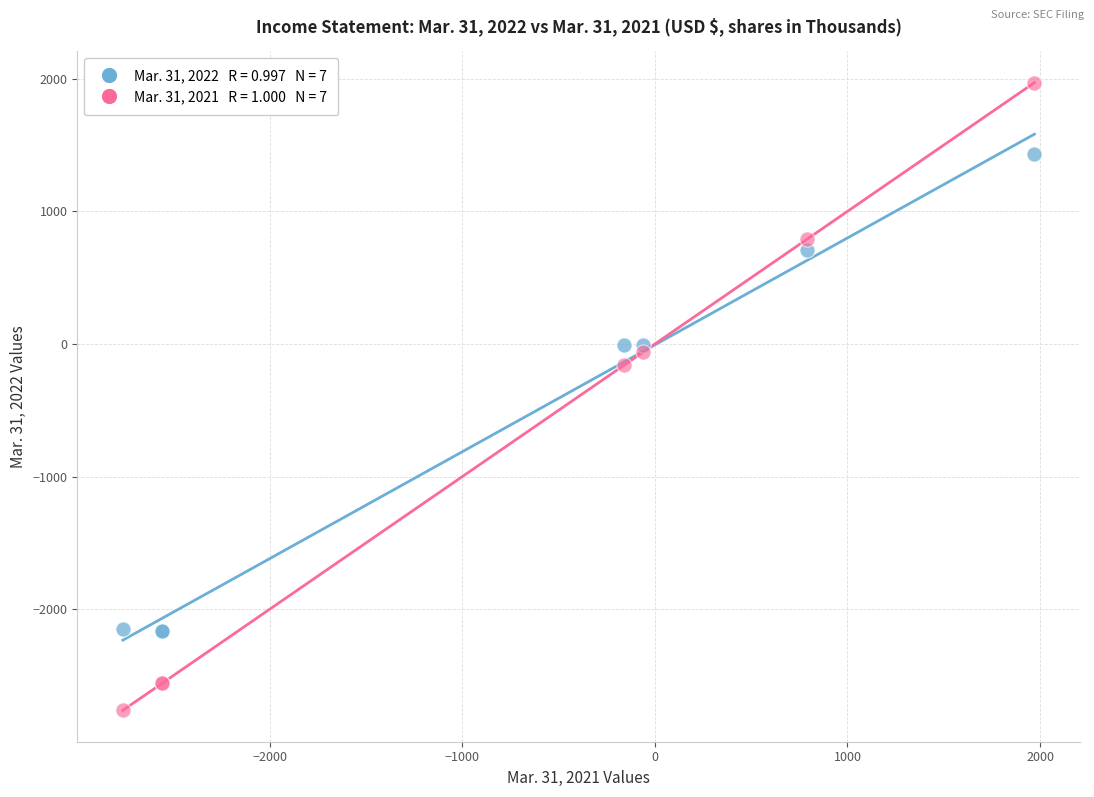

Across all series, what Y value is closest to -396?

-160